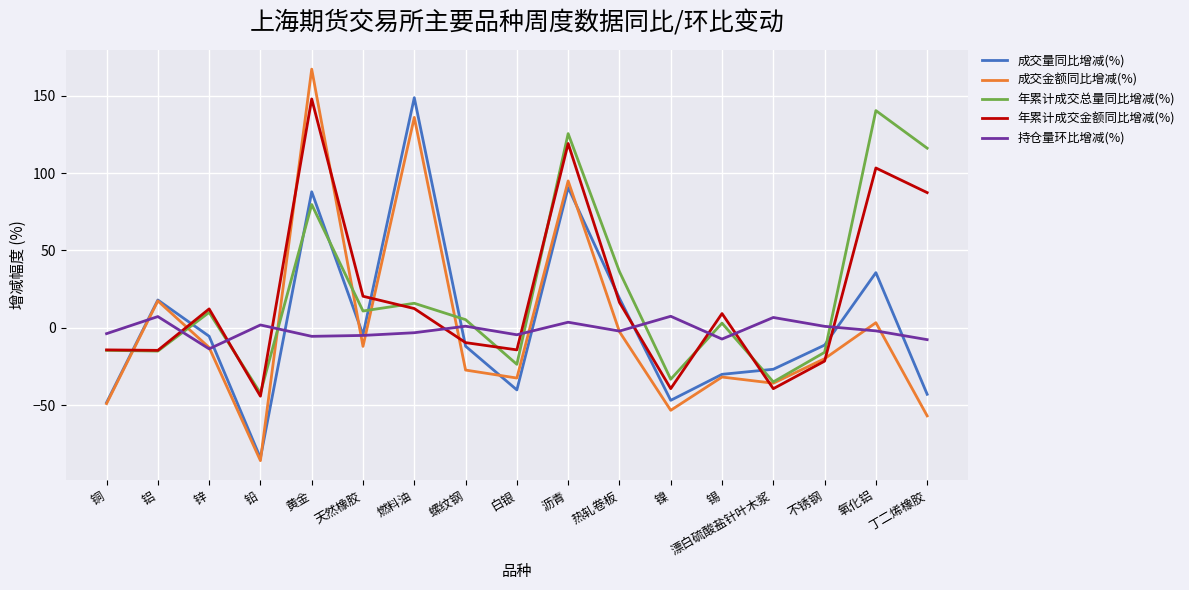

How many values in the 成交量同比增减(%) series exceed -11?

8